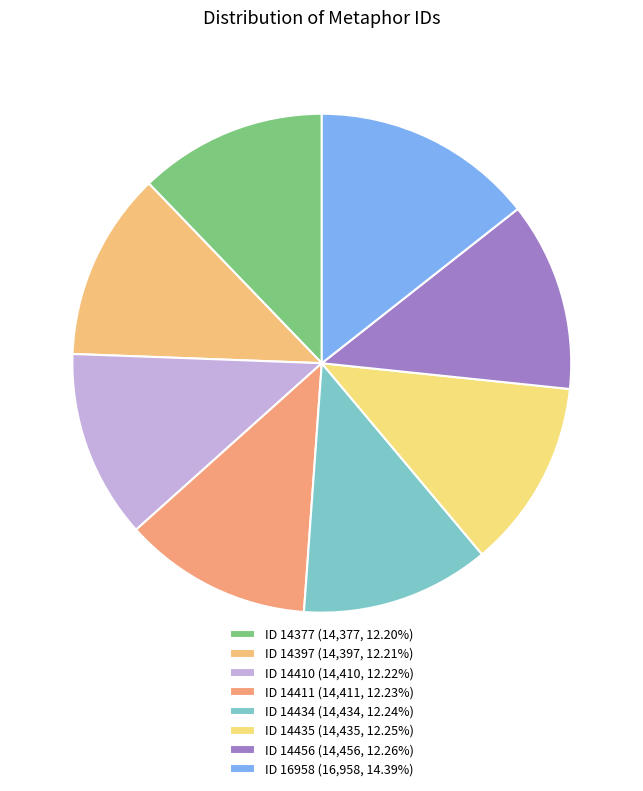

To the nearest percent, what is the difference between the largest and smallest slice percentages?

2%